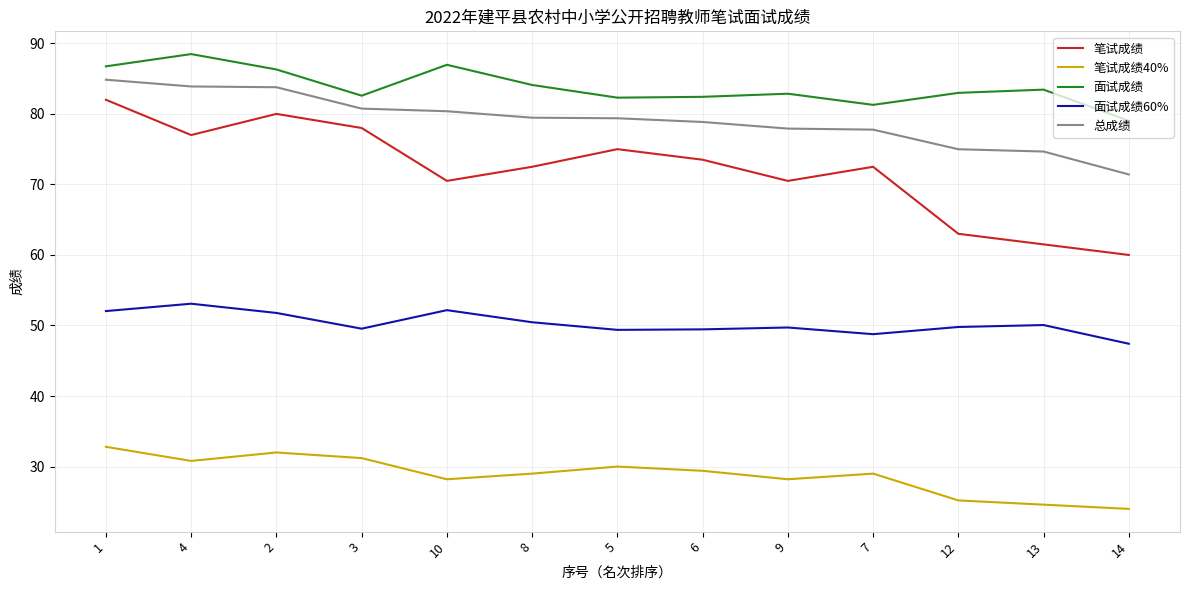

What is the approximate value of 笔试成绩 at 12?

63.0